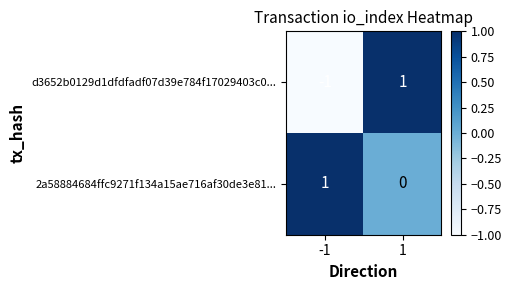

Reading left to right, extract all data points from this chart.

d3652b0129d1dfdfadf07d39e784f17029403c0...: -1	1
2a58884684ffc9271f134a15ae716af30de3e81...: 1	0